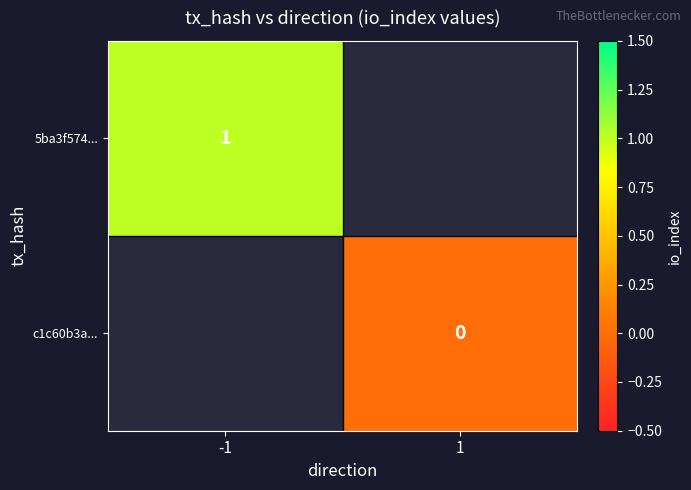

The 5ba3f574... series shows 1.4 at -1. True or false?

False